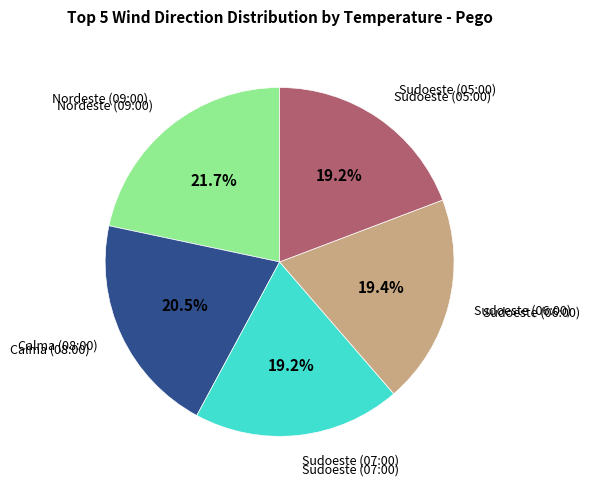

Is there a majority slice in this chart?

No